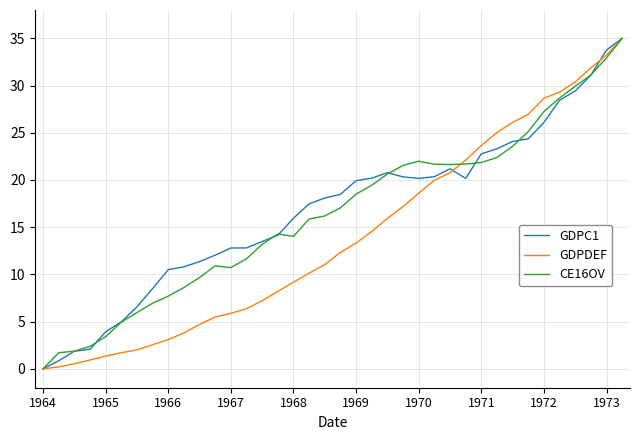

What is the highest value of the CE16OV series?

35.0